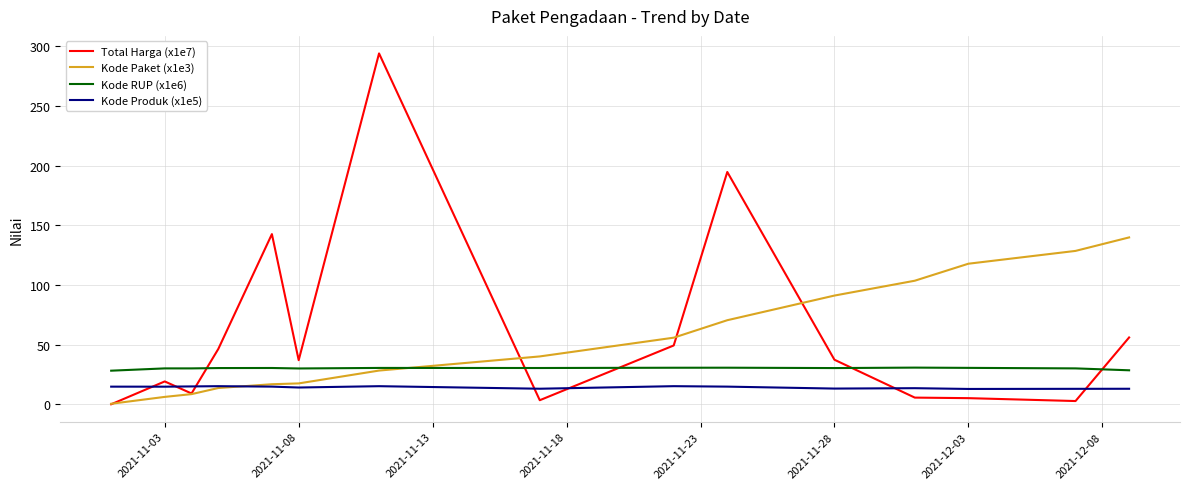

What is the maximum value for Kode RUP (x1e6)?

30.7